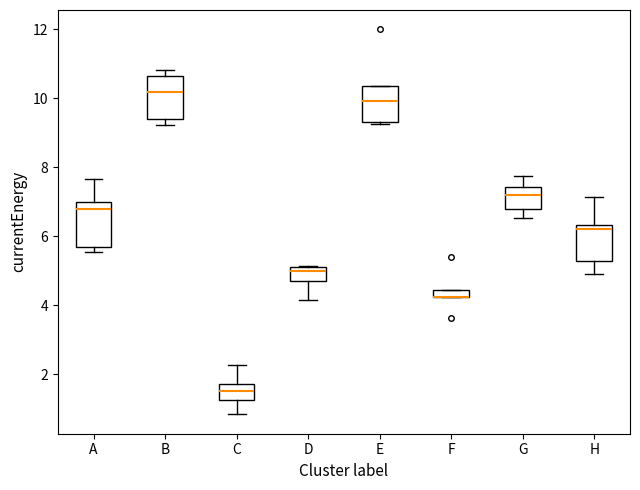

Where is the upper edge of the box for C on the y-axis? The values are not printed on the chart, so give them approximately, as read against the axis.

1.8